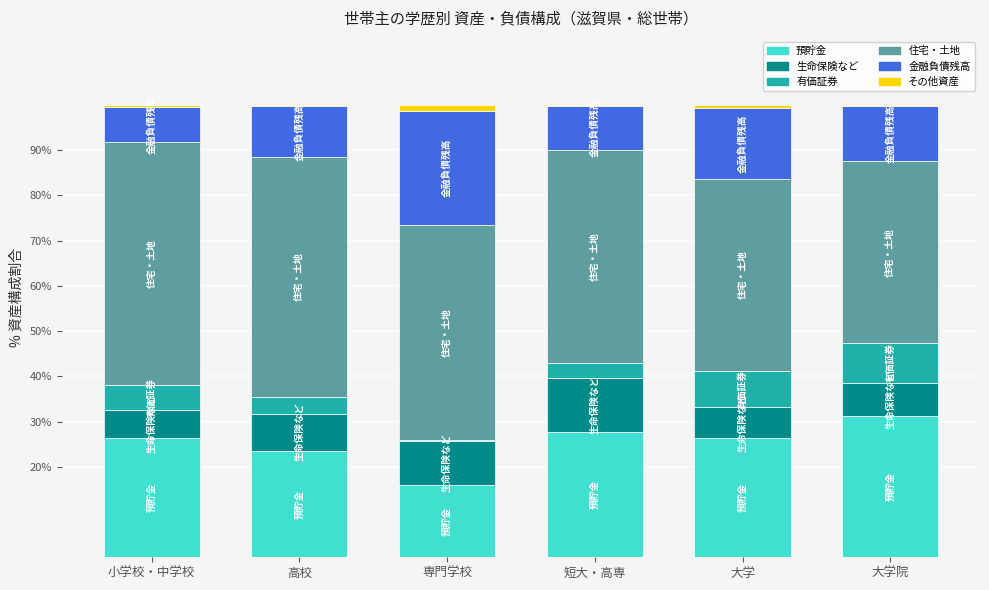

At which label does 預貯金 reach its peak?

大学院